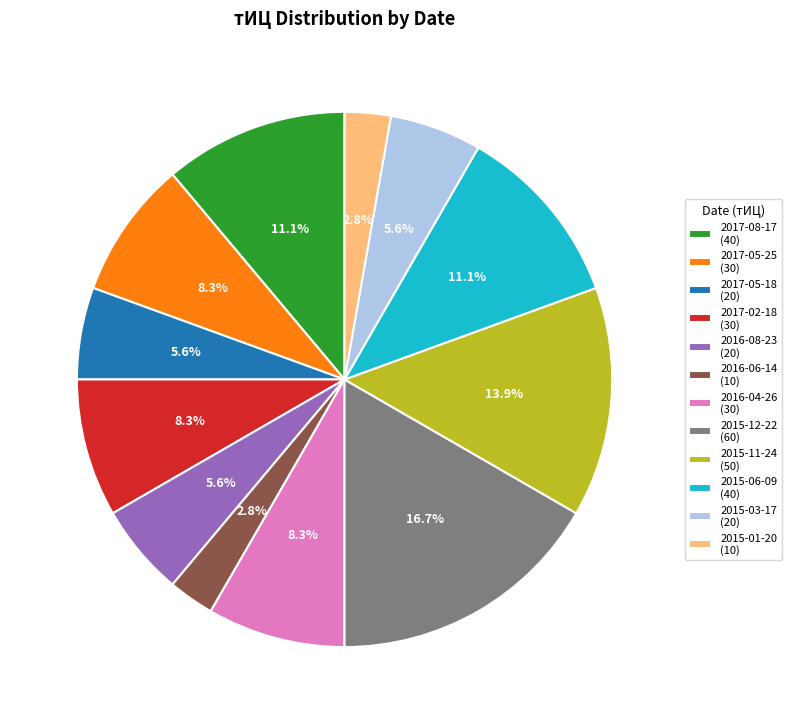

Does any single category account for the majority?

No